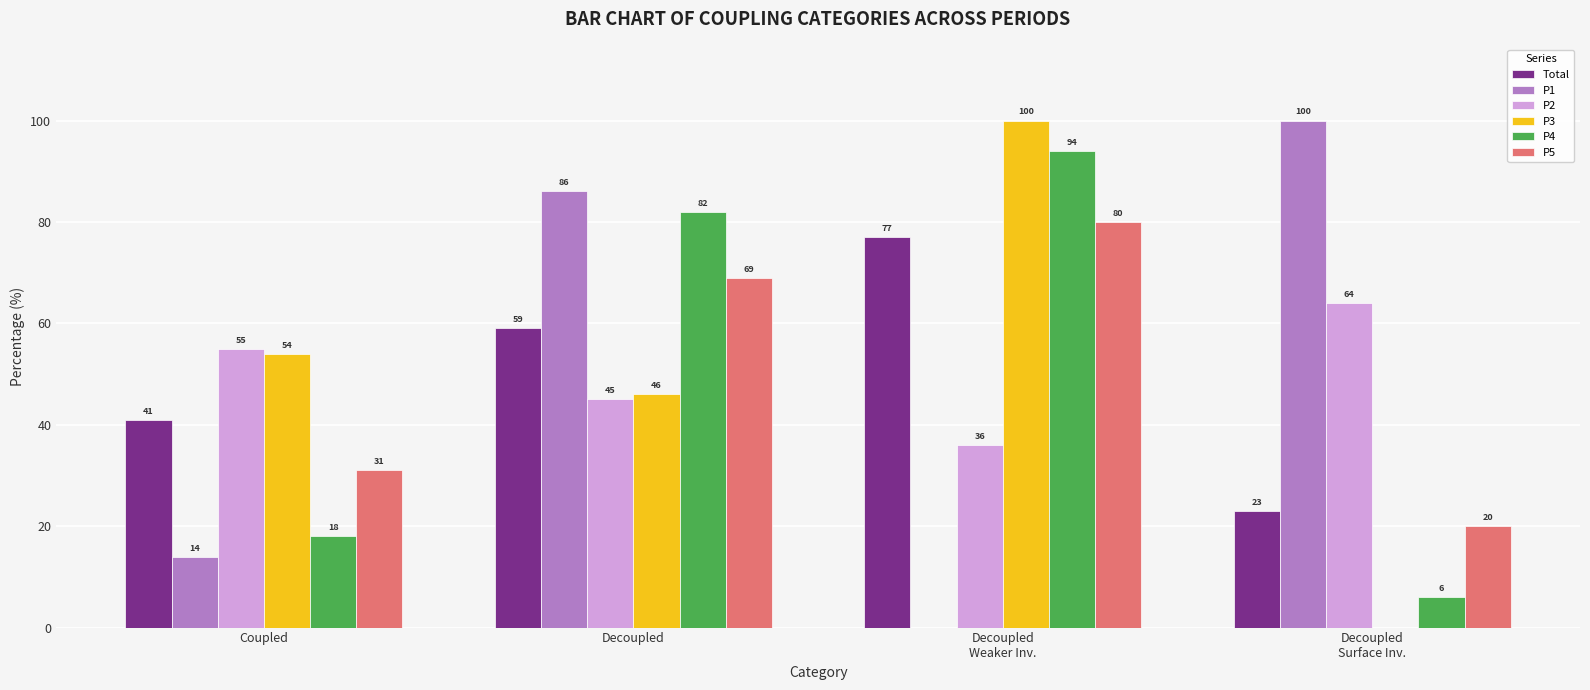

Reading left to right, extract all data points from this chart.

Total: 41	59	77	23
P1: 14	86	0	100
P2: 55	45	36	64
P3: 54	46	100	0
P4: 18	82	94	6
P5: 31	69	80	20